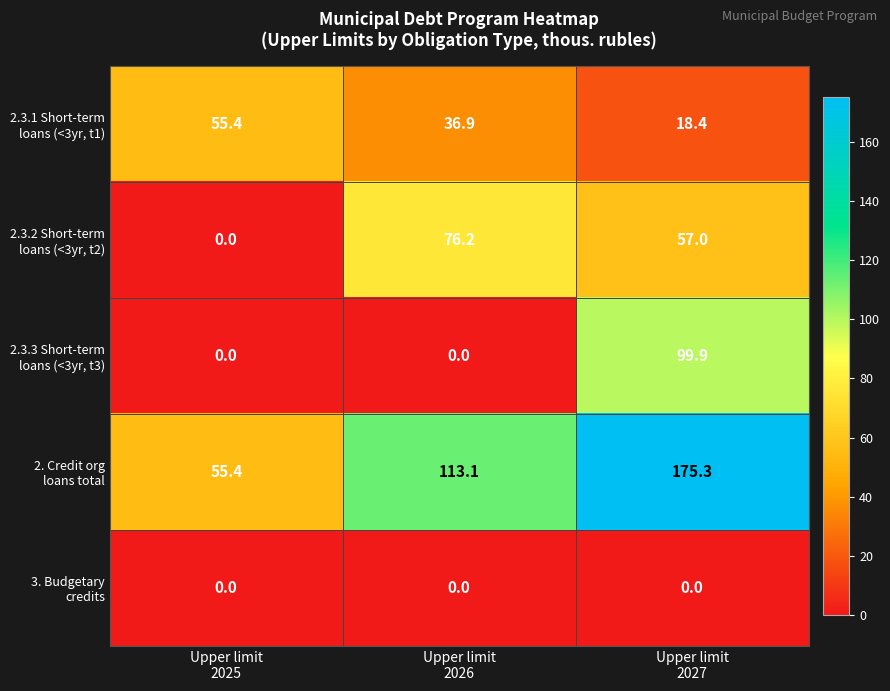

What is the total value across all series at Upper limit
2026?

226.2